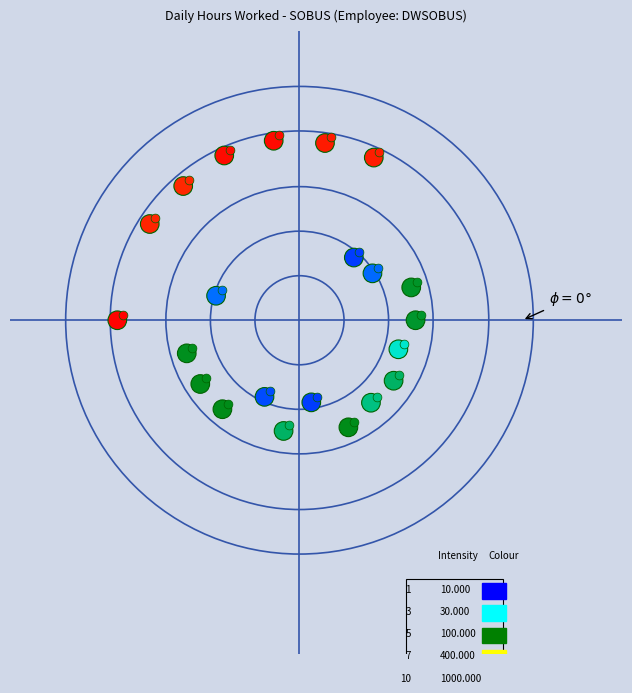

Is it true that the value at 12 is -0.1?

False